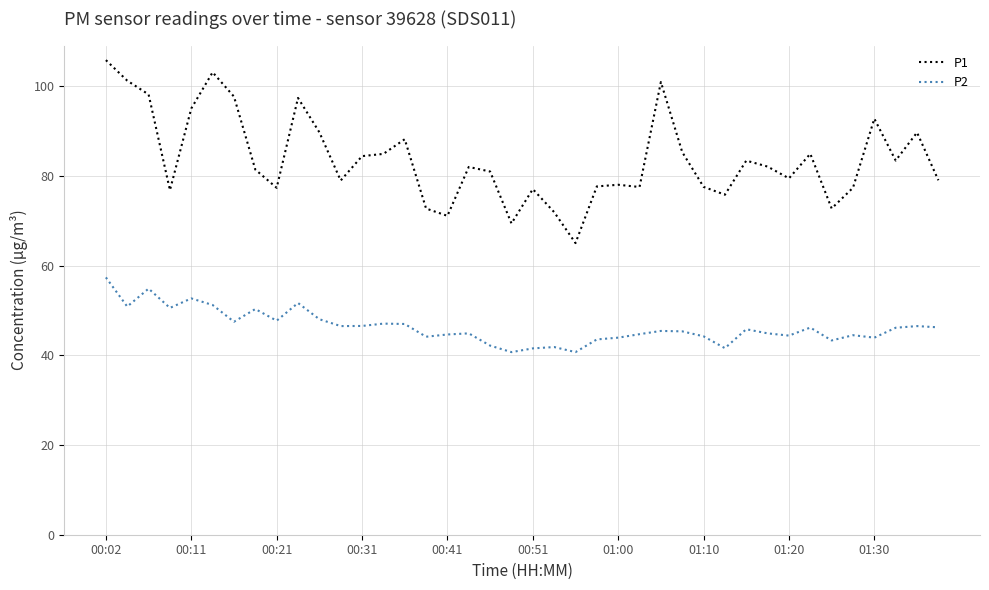

Rank the series by their maximum value, from highest to lowest.

P1, P2